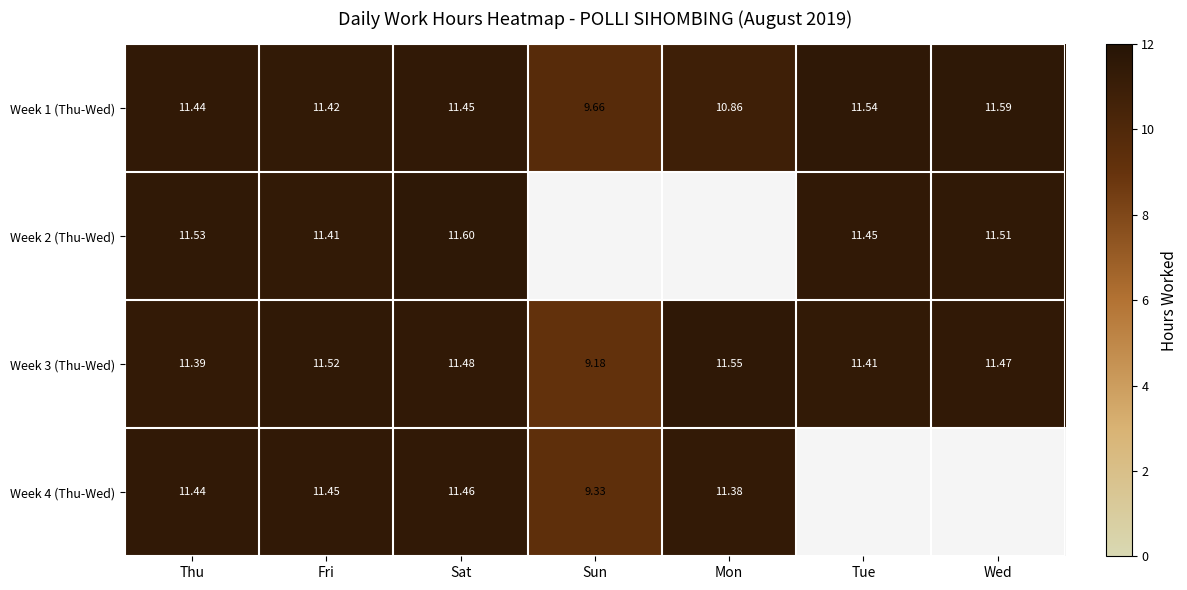

Count the Week 3 (Thu-Wed) values in the range 11 to 12.

6